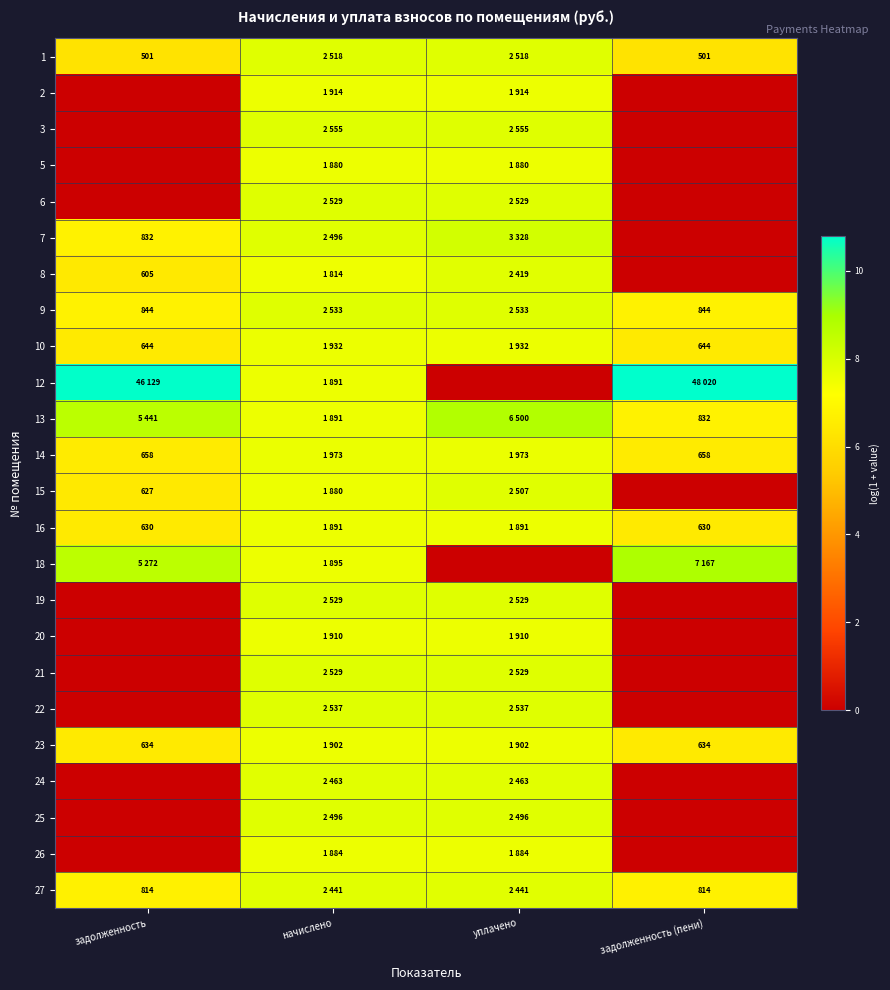

Count the 3 values in the range 0 to 7.

2